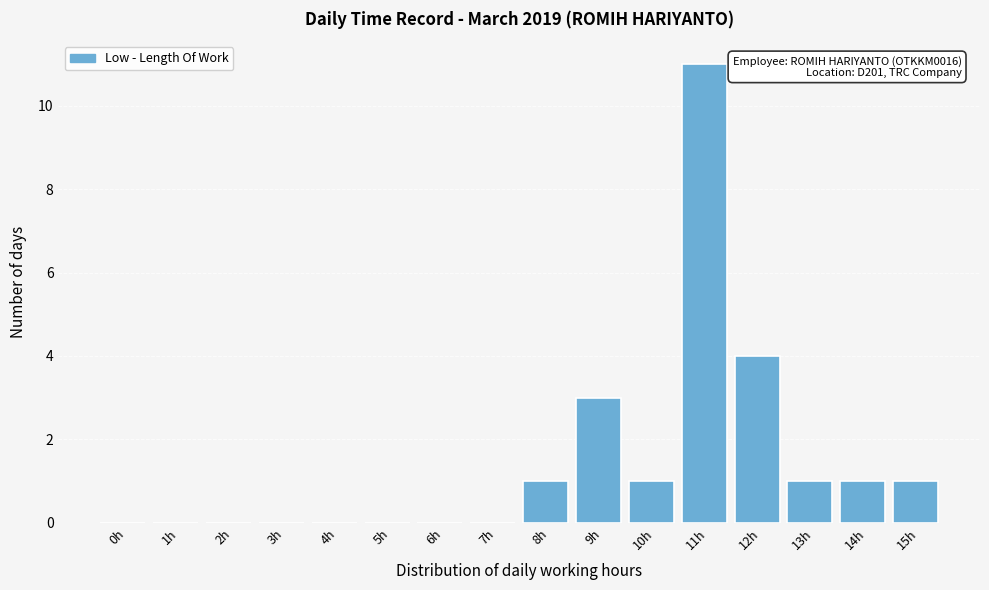

Reading right to left, transcribe all the data shown in this chart.

15h=1	14h=1	13h=1	12h=4	11h=11	10h=1	9h=3	8h=1	7h=0	6h=0	5h=0	4h=0	3h=0	2h=0	1h=0	0h=0